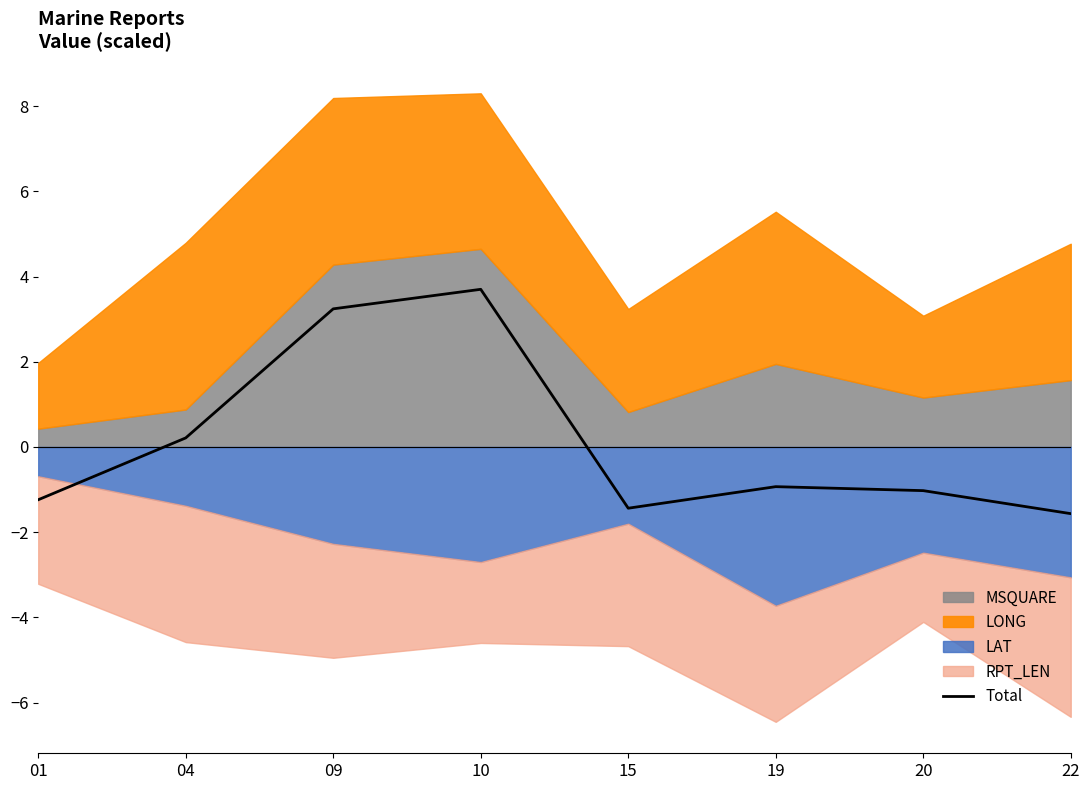

Reading right to left, list all the values displayed in this chart.

-1.6	-1.0	-0.9	-1.4	3.7	3.2	0.2	-1.2